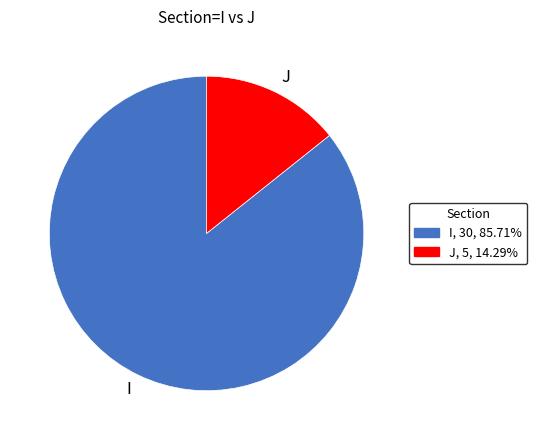

Combined, do I and J account for over 50%?

Yes